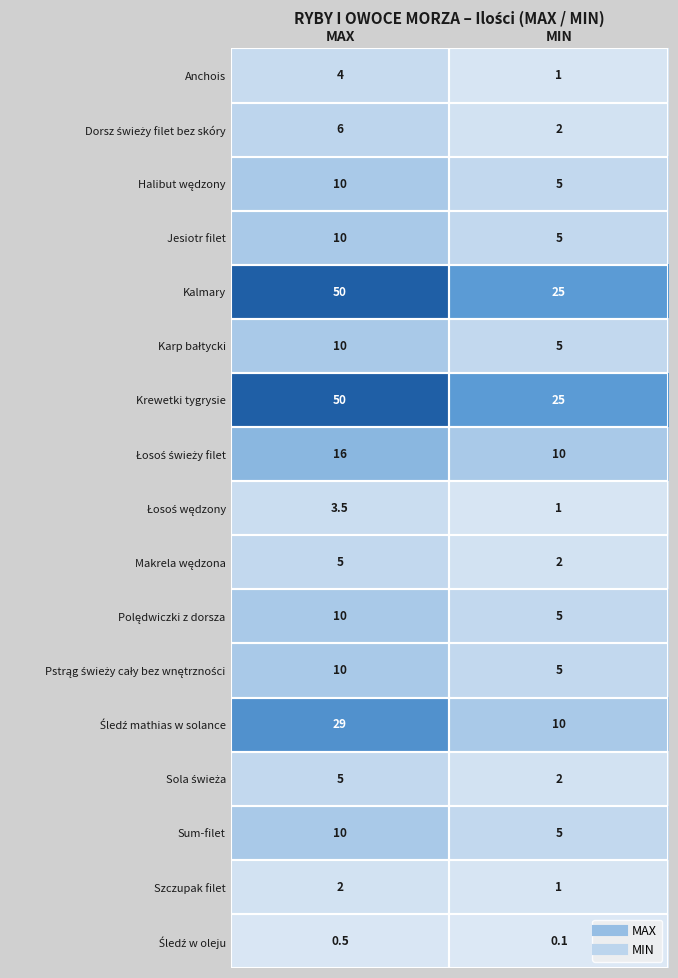

True or false: Kalmary has a value of 44.5 at MIN.

False